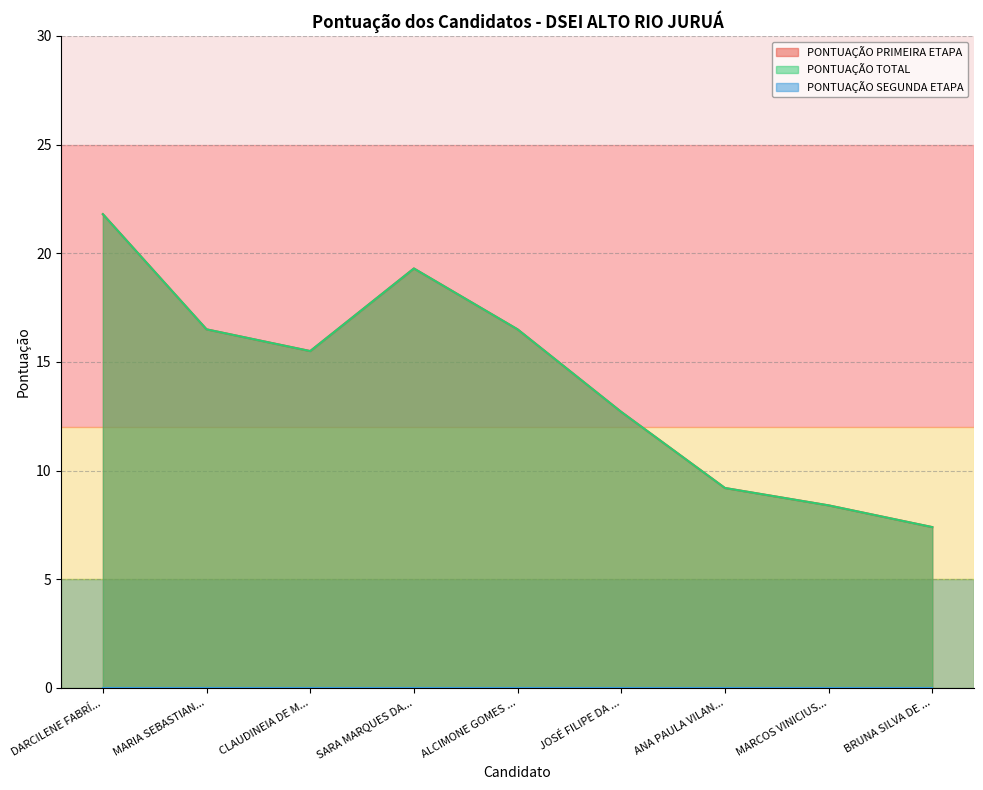

Between DARCILENE FABRÍ... and BRUNA SILVA DE ..., which is larger?

DARCILENE FABRÍ...